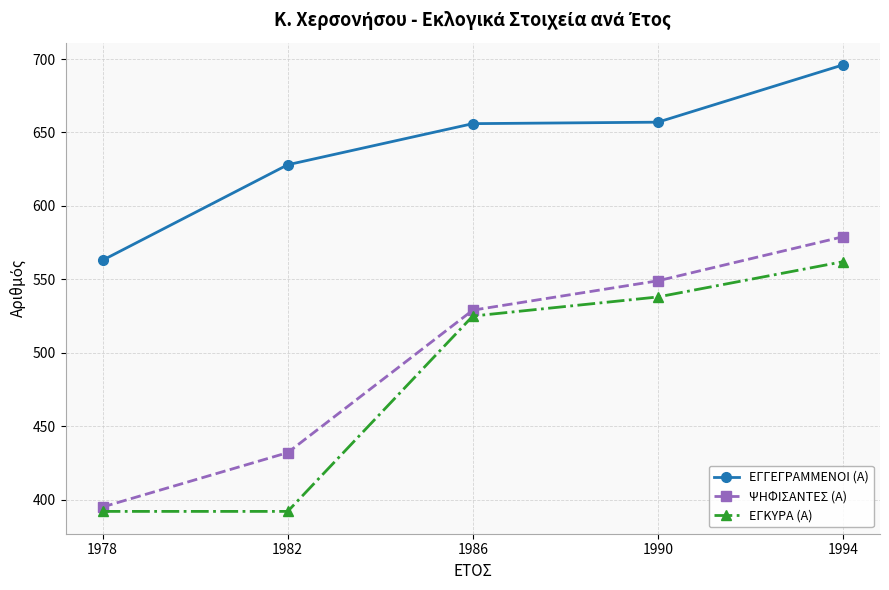

At how many categories does at least one series exceed 436?

5